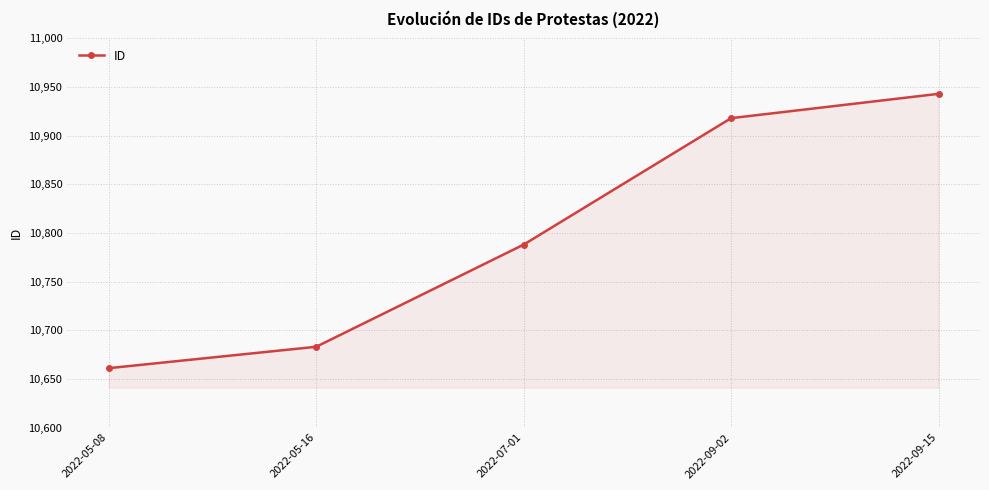

At which label is the value closest to 10802?

2022-07-01